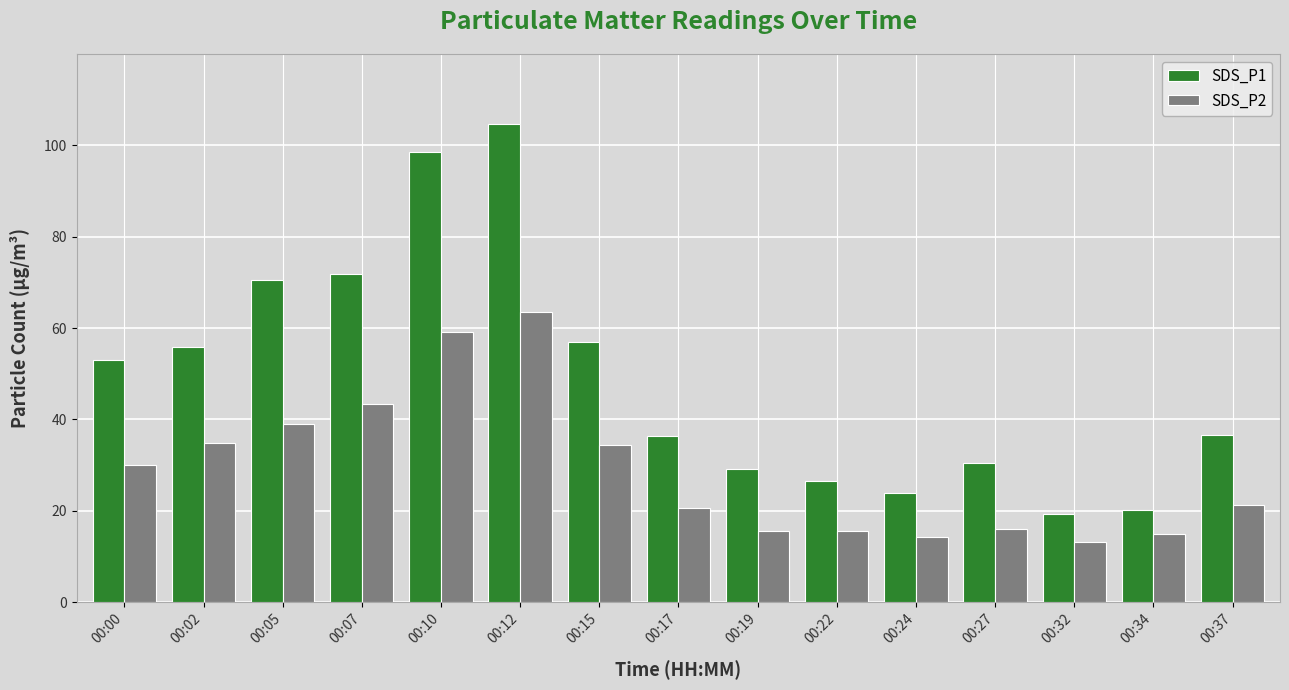

Is it true that SDS_P2 equals 48.8 at 00:15?

False